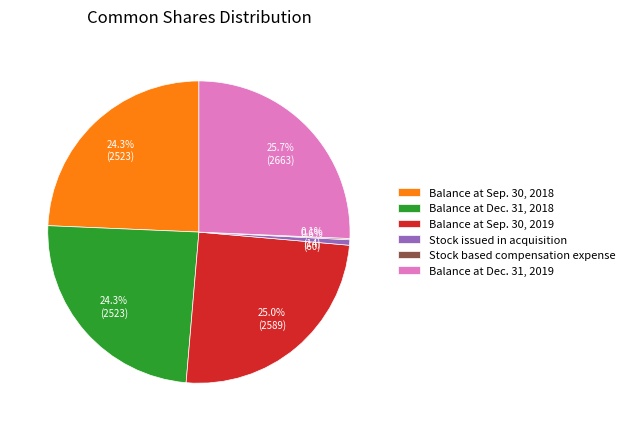

The Balance at Sep. 30, 2019 slice represents 10% of the pie. True or false?

False